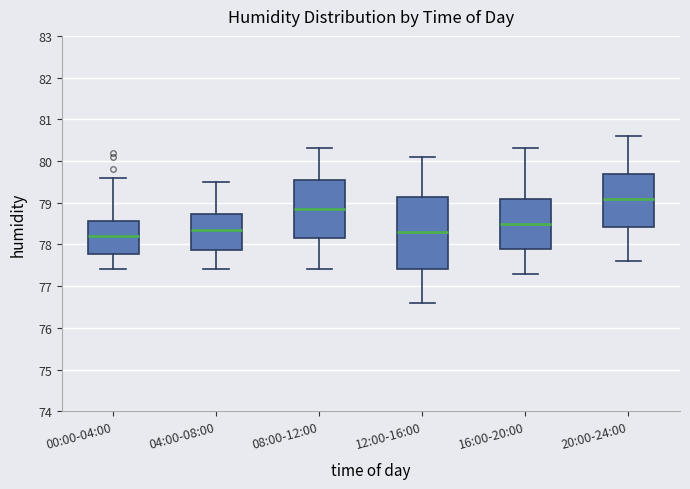

Where does the median line of the box for 12:00-16:00 sit on the y-axis? The values are not printed on the chart, so give them approximately, as read against the axis.

78.3